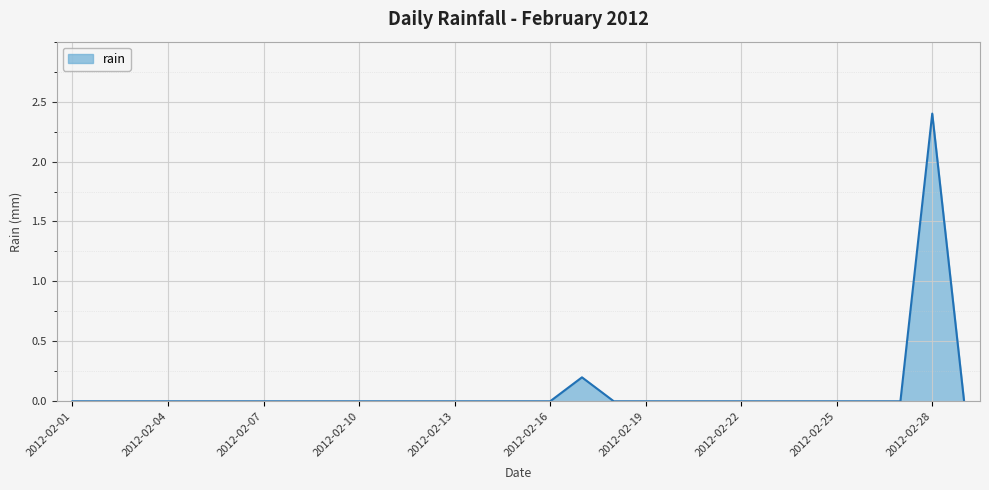

What is the greatest value displayed?

2.4